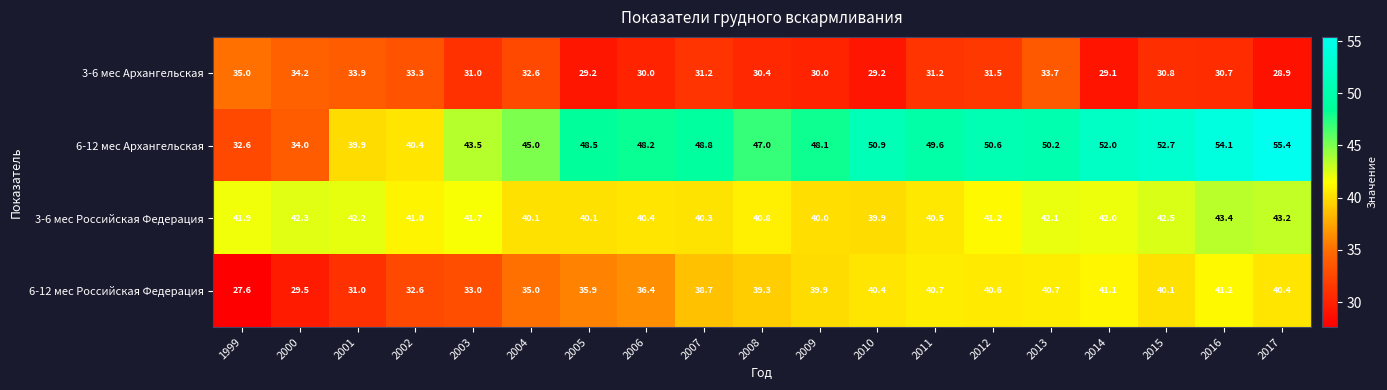

What is the total value across all series at 2010?

160.4